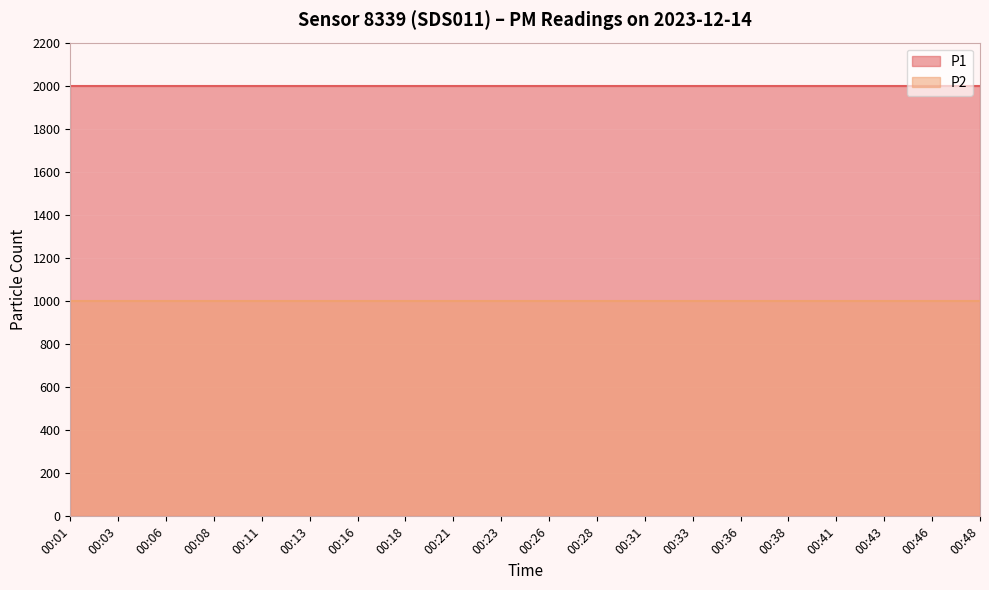

True or false: P2 has a value of 999.9 at 00:16.

True